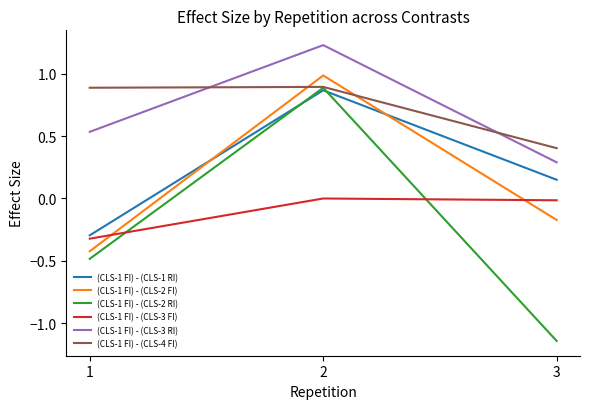

What is the total value across all series at 1?

-0.1